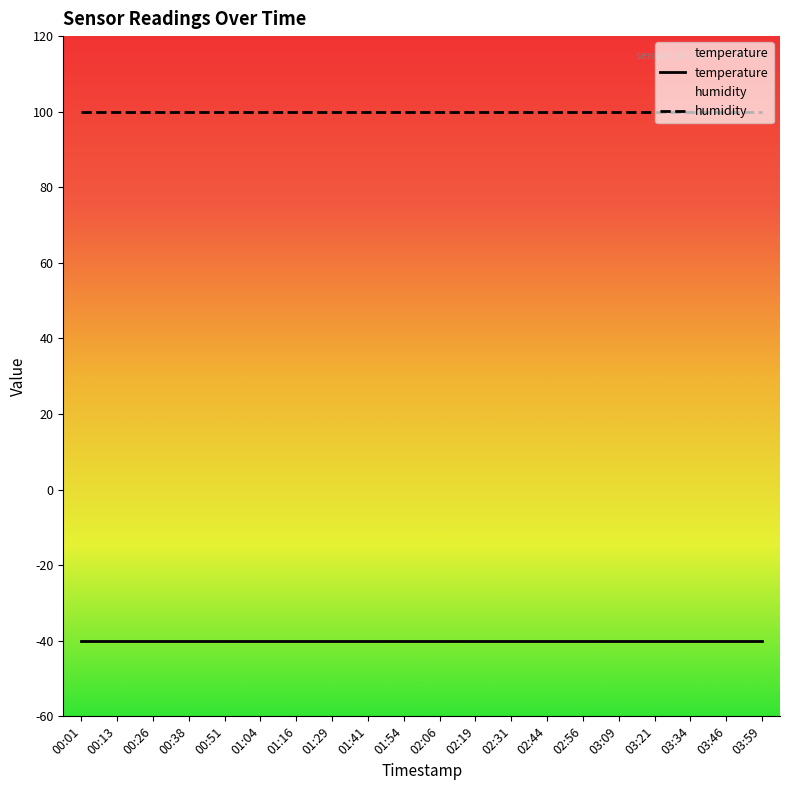

True or false: temperature and humidity intersect in this chart.

False